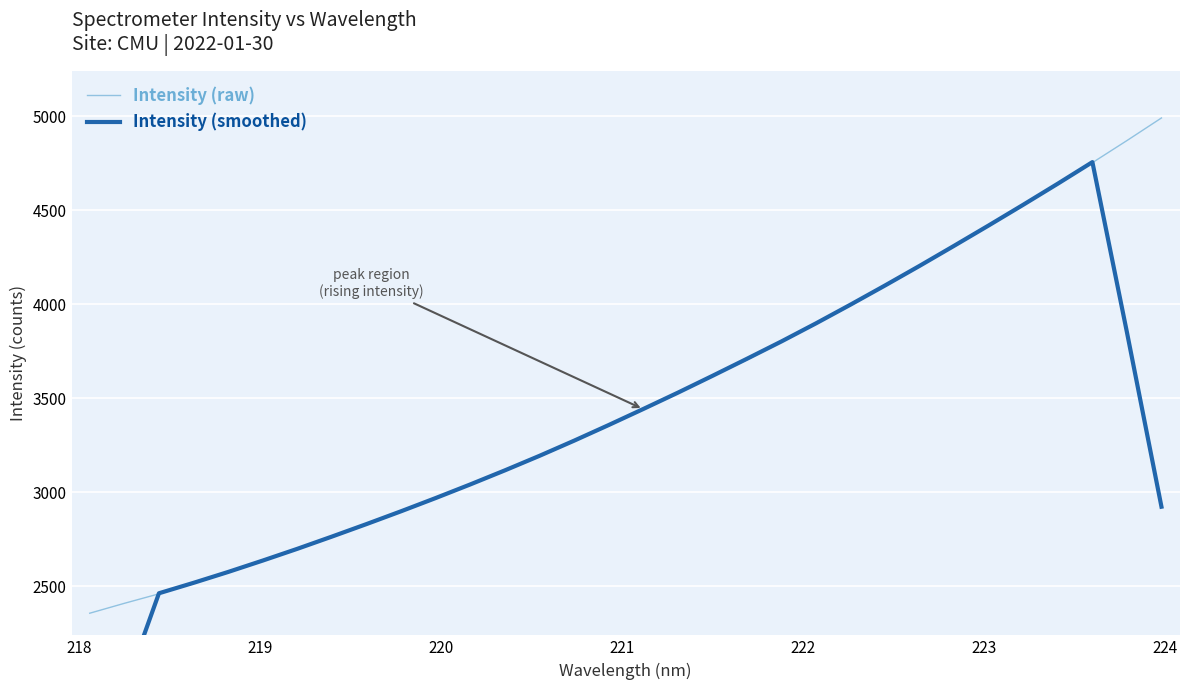

How many values in the Intensity (smoothed) series are below 3356?

16